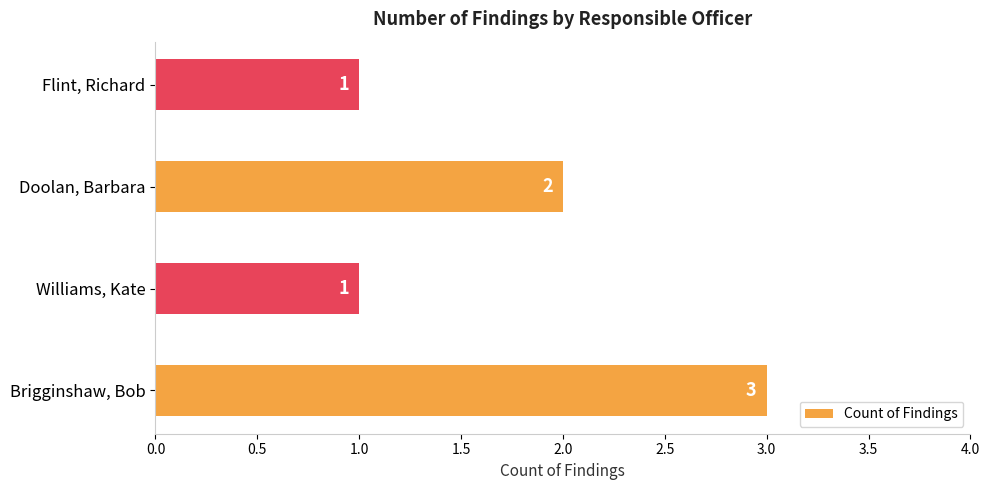

The value at Flint, Richard is 1. True or false?

True